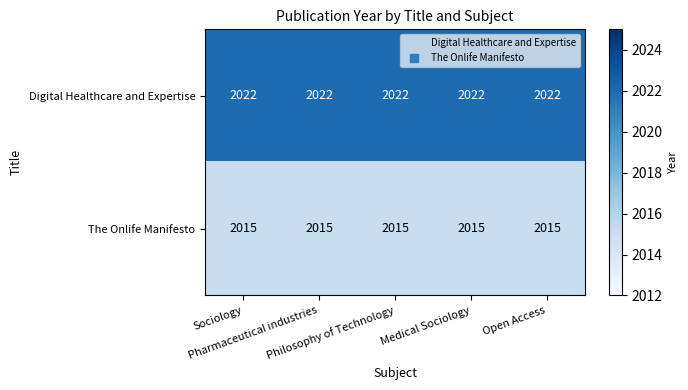

Which series has the largest total across all categories?

Digital Healthcare and Expertise